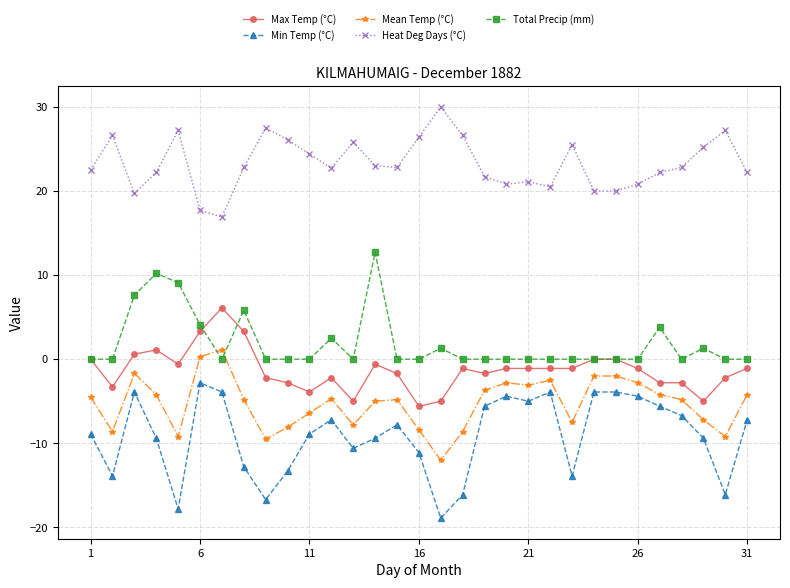

Which series has the widest spread of values?

Min Temp (°C)